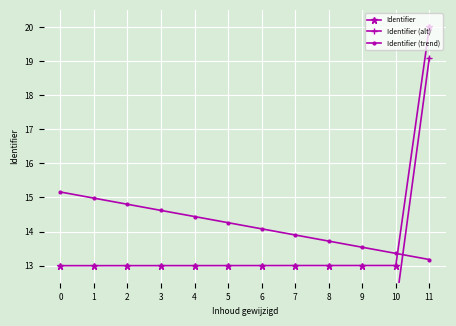

What is the value of the Identifier point at the 12th from the left?

20.0